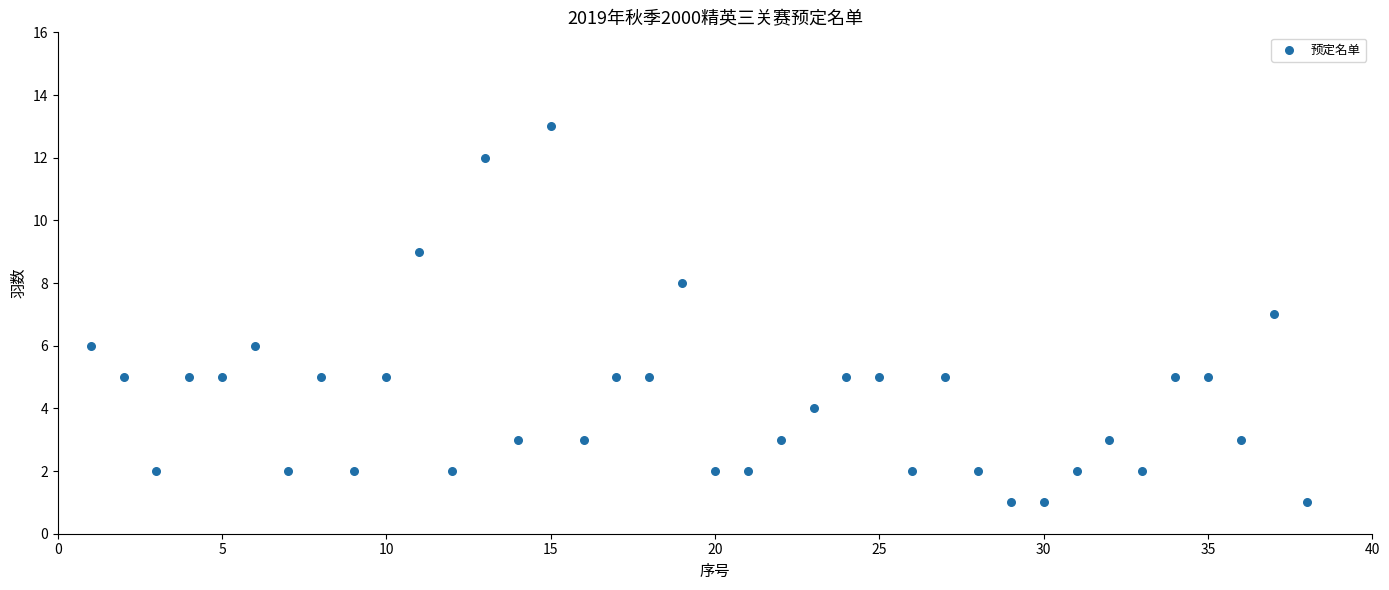

What is the range of Y values (max minus min)?

12